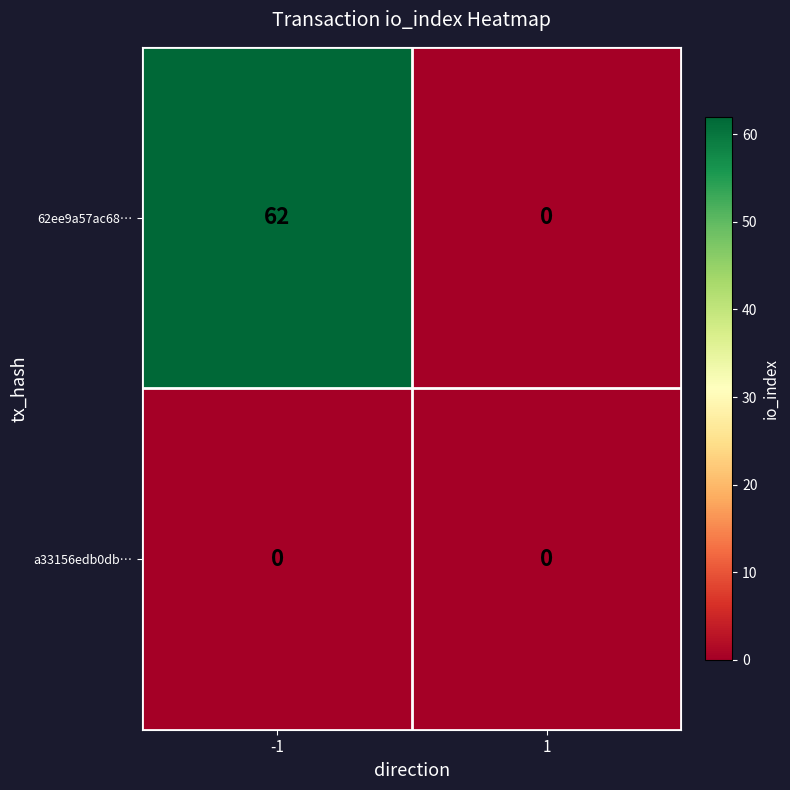

Which series has the largest range (max minus min)?

62ee9a57ac68…